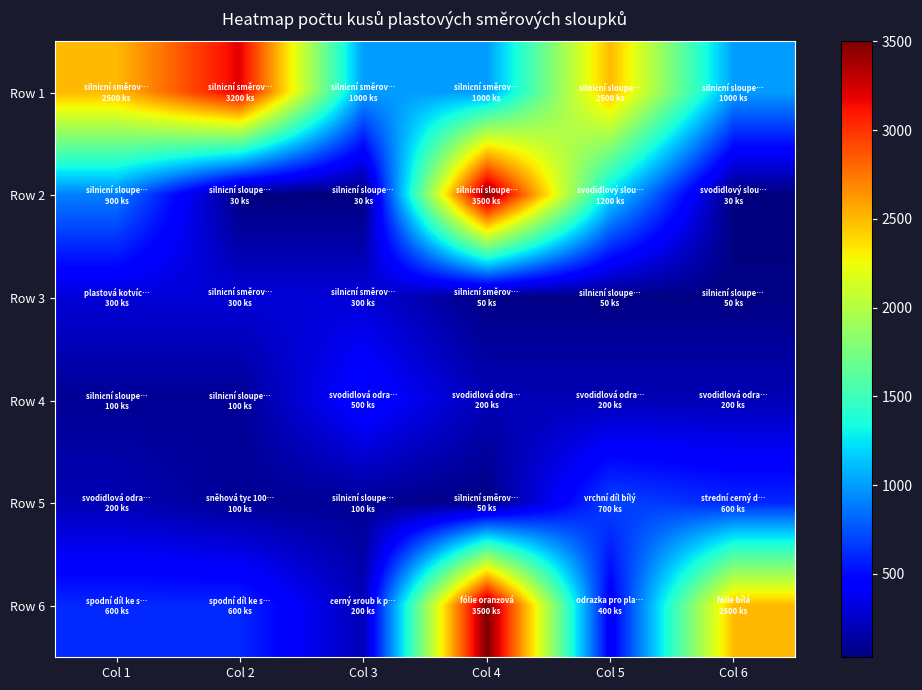

Between Col 5 and Col 6, which is larger?

Col 5